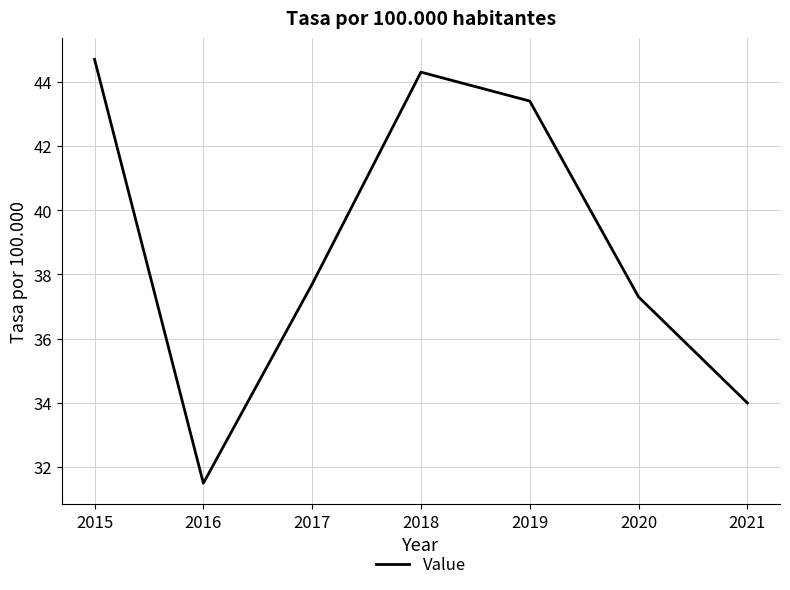

Reading left to right, extract all data points from this chart.

2015=44.7	2016=31.5	2017=37.7	2018=44.3	2019=43.4	2020=37.3	2021=34.0